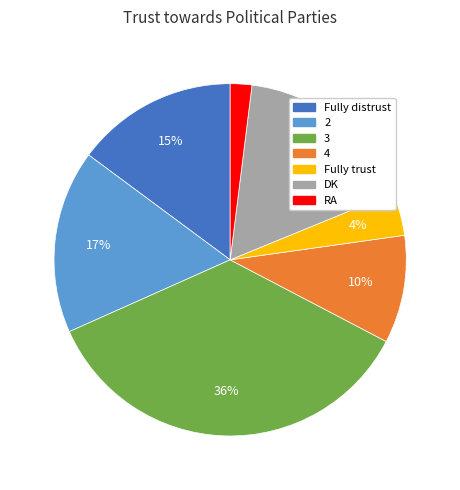

Between Fully trust and RA, which is larger?

Fully trust